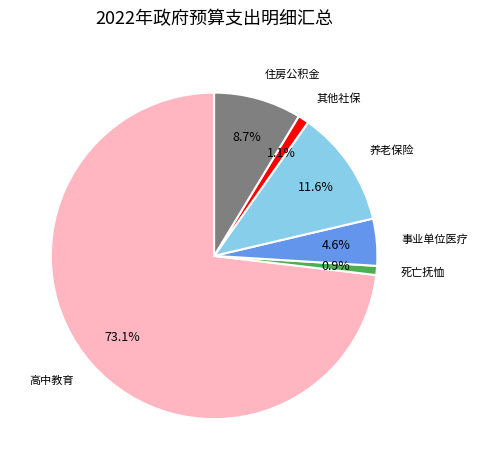

Is there a majority slice in this chart?

Yes